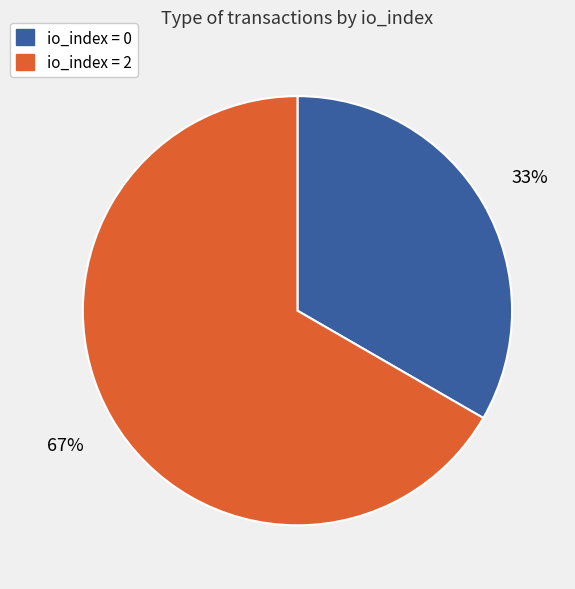

How many segments does this pie chart have?

2